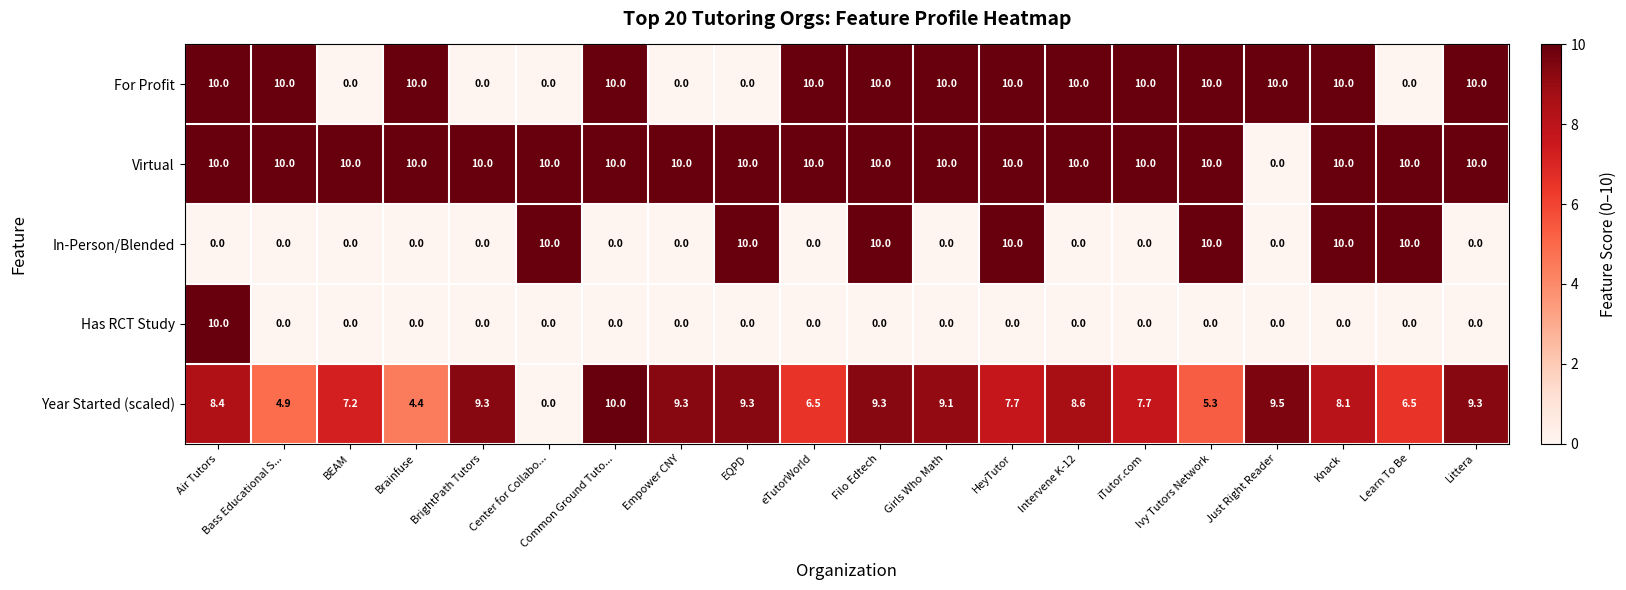

What is the difference between the highest and lowest values at Littera?

10.0